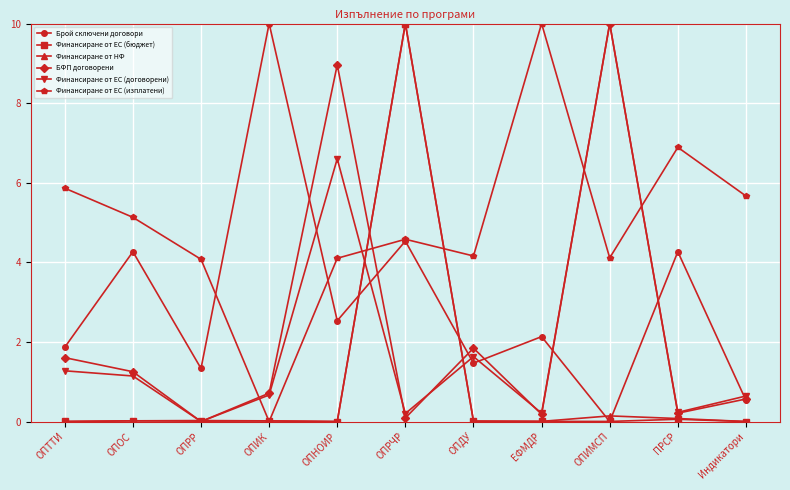

Which series has the largest total across all categories?

Финансиране от ЕС (изплатени)